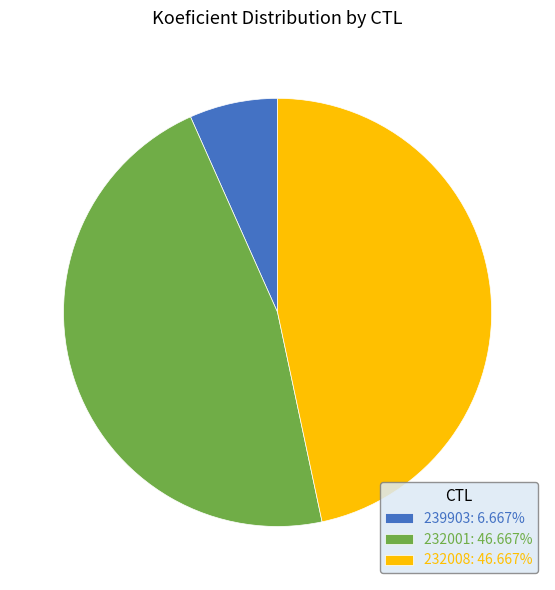

Approximately how many times larger is the value at 232001 compared to 239903?

7.0